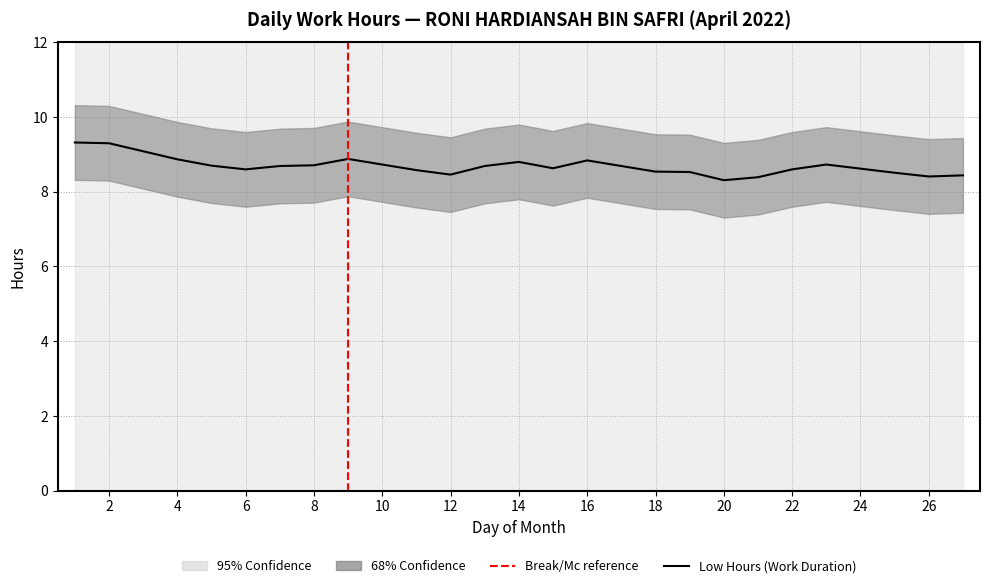

What is the difference between the values at 1 and 14?

0.5